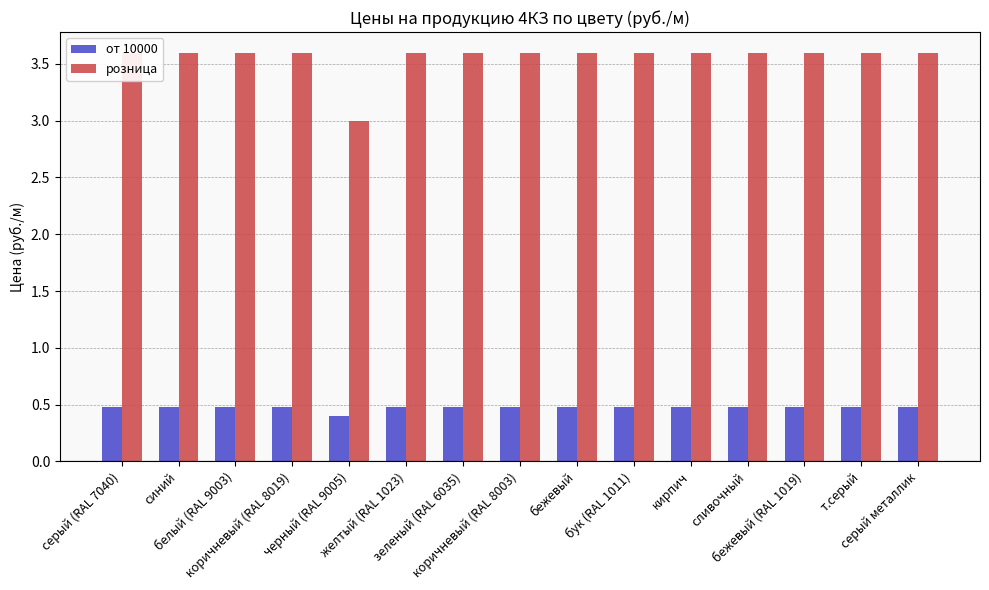

How many series are shown in this chart?

2